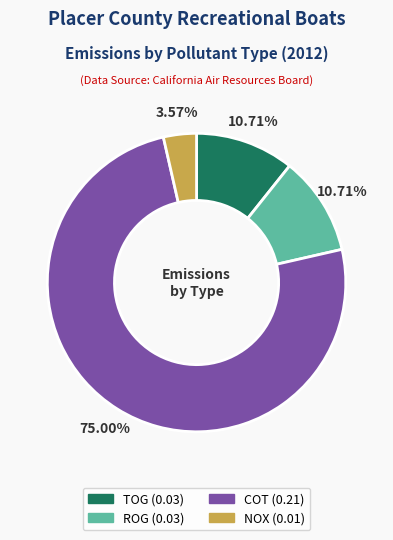

Does any single category account for the majority?

Yes